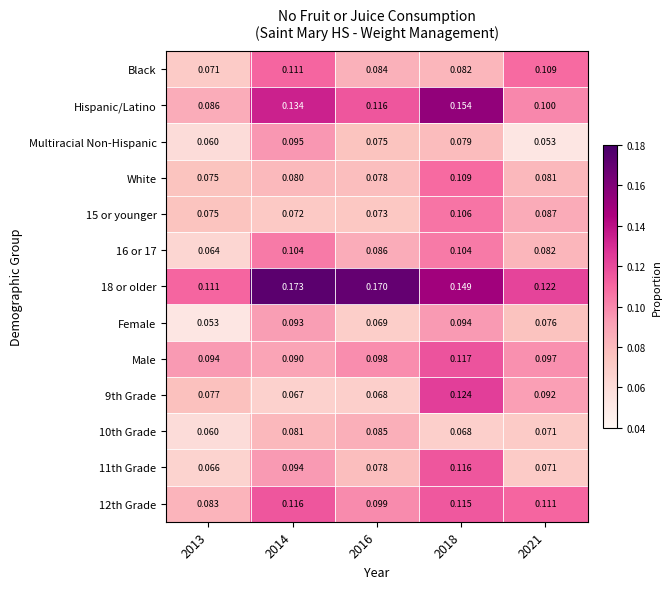

Which series has the largest range (max minus min)?

Hispanic/Latino